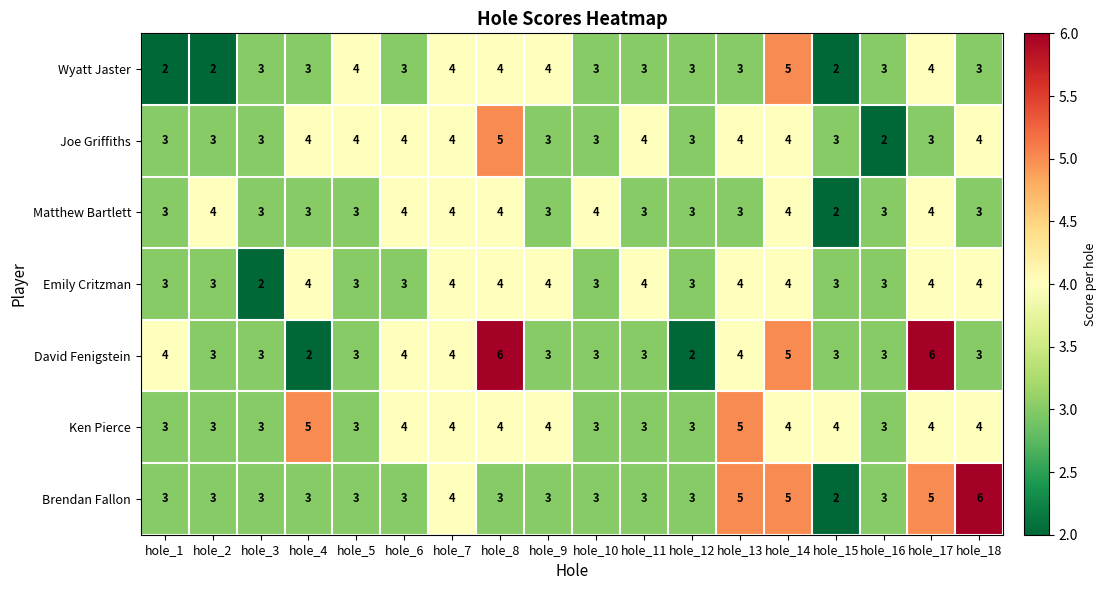

What is the sum of the Matthew Bartlett values at hole_13 and hole_11?

6